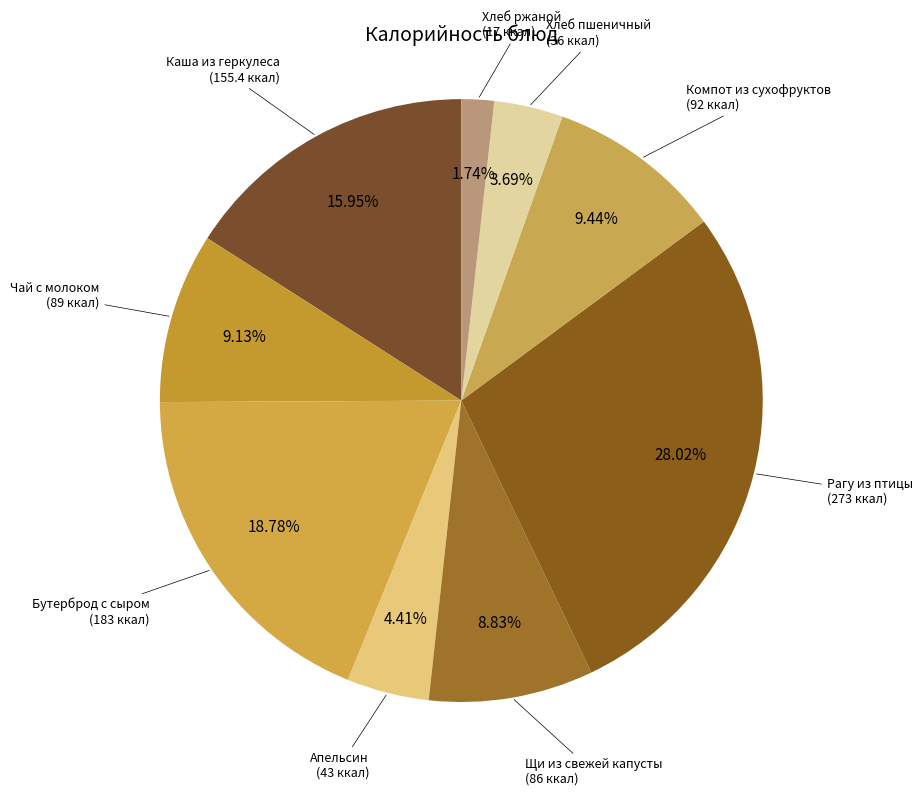

What is the smallest slice in the pie chart?

Хлеб ржаной